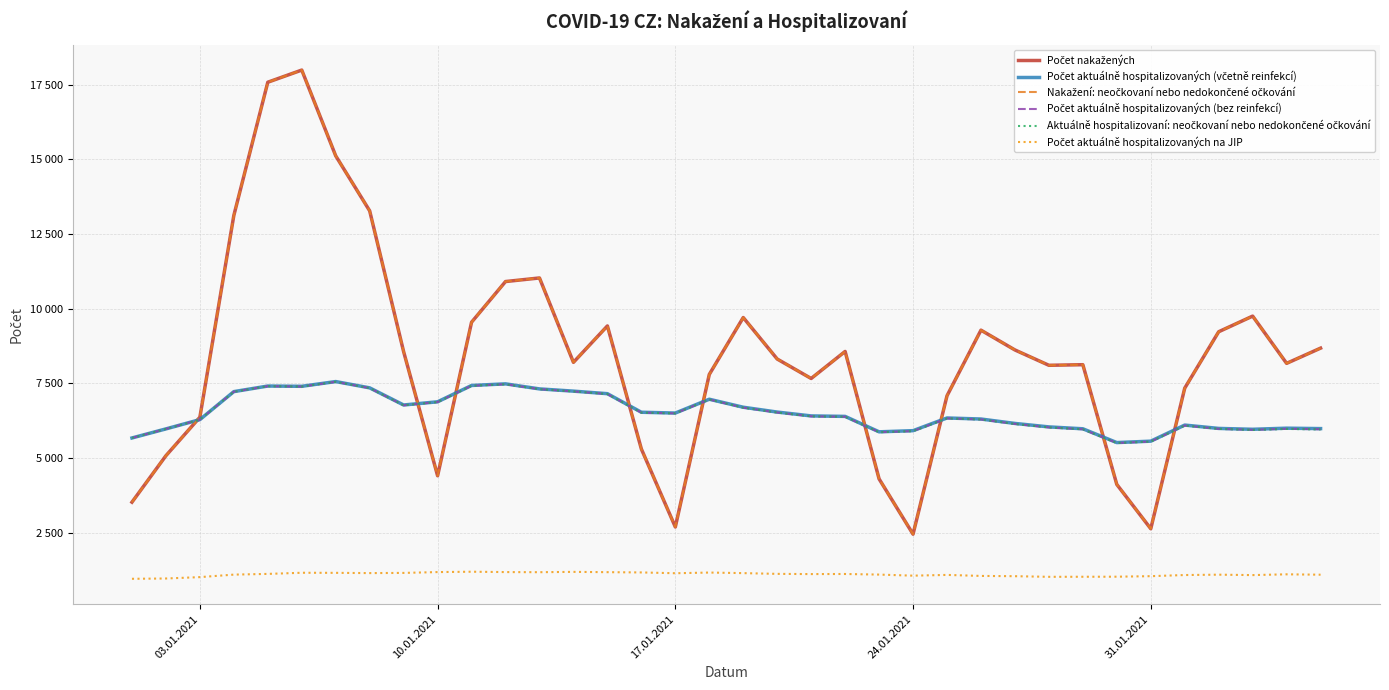

At how many categories does at least one series exceed 9477?

10